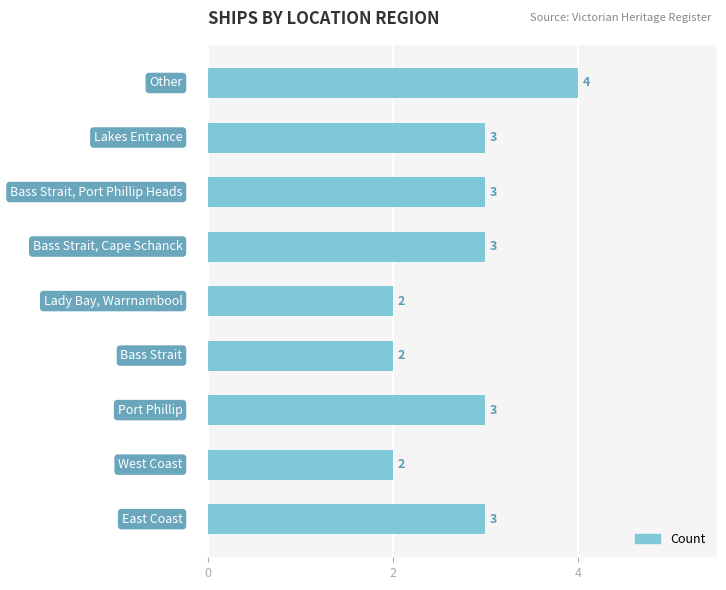

What is the maximum value shown in the chart?

4